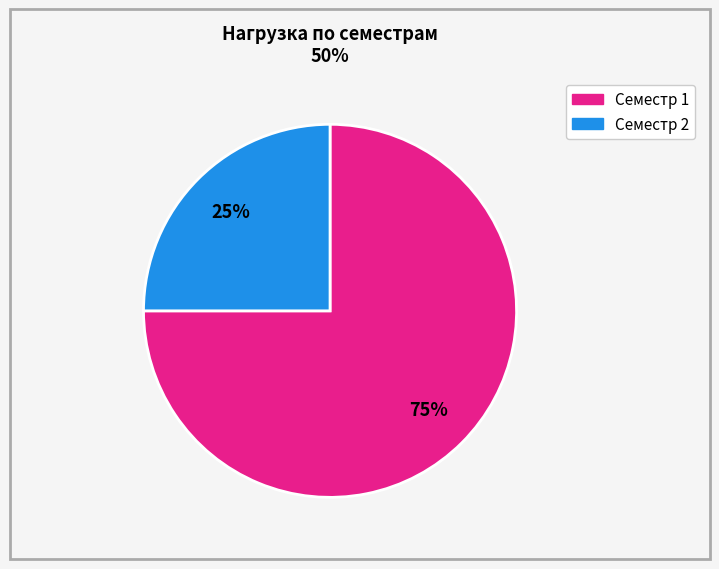

To the nearest percent, what is the difference between the largest and smallest slice percentages?

50%